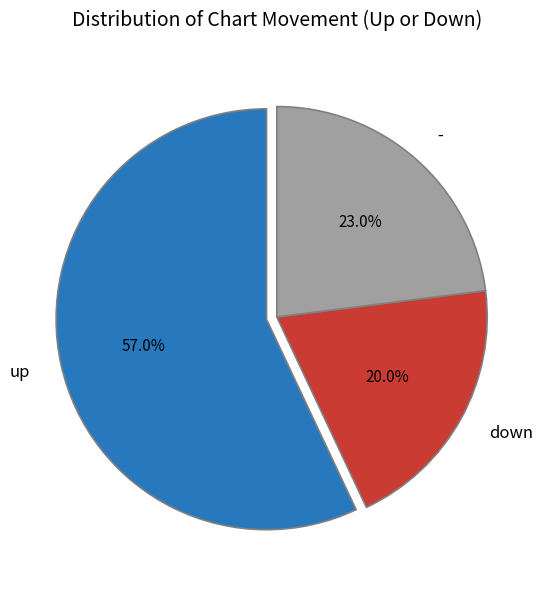

What is the majority slice?

up